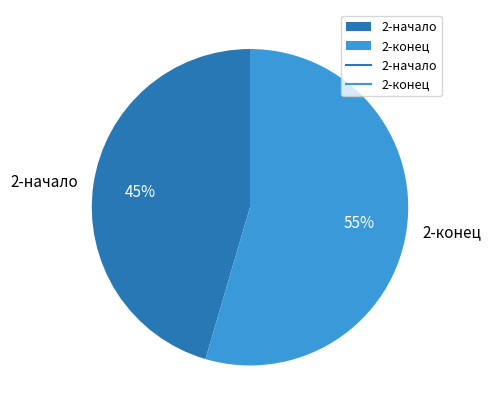

To the nearest percent, what is the combined percentage of 2-конец and 2-начало?

100%